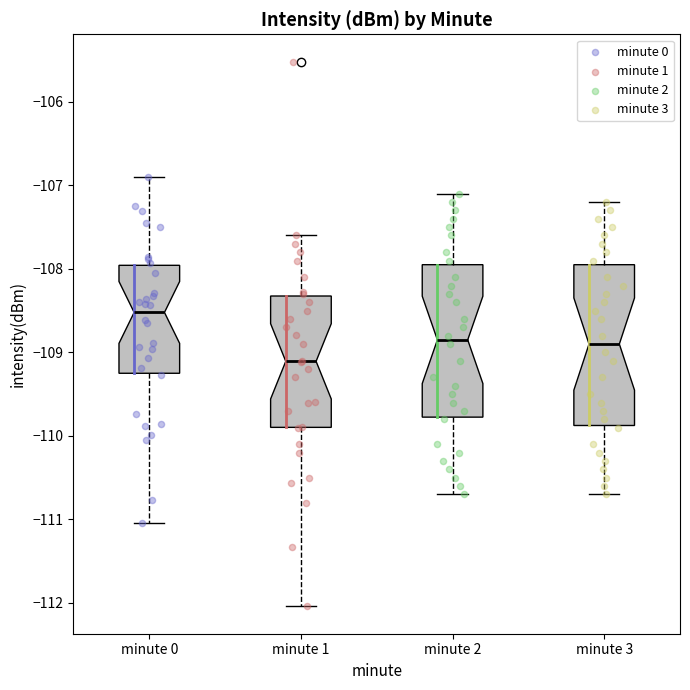

Reading left to right, read every box against the y-axis: the position of its median line, the range the box covers, and the ends of its whiskers. The values are not printed on the chart, so give them approximately, as read against the axis.

minute 0: median -108.5, box -109.2 to -108.0, whiskers -111.0 to -106.9
minute 1: median -109.1, box -109.9 to -108.3, whiskers -112.0 to -107.6
minute 2: median -108.8, box -109.8 to -107.9, whiskers -110.7 to -107.1
minute 3: median -108.9, box -109.9 to -107.9, whiskers -110.7 to -107.2